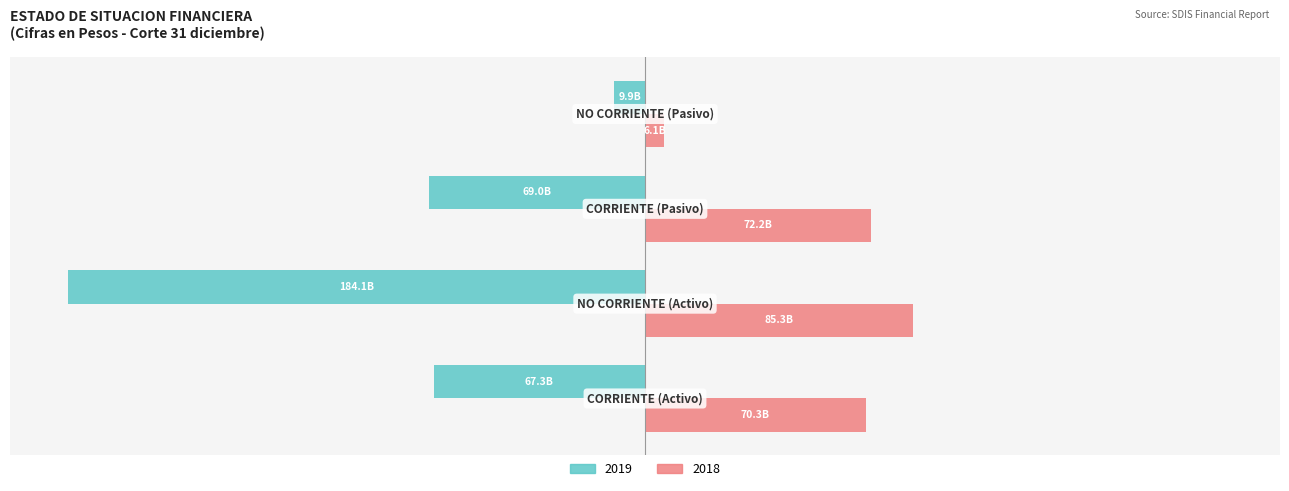

What are all the series names shown in the legend?

2019, 2018